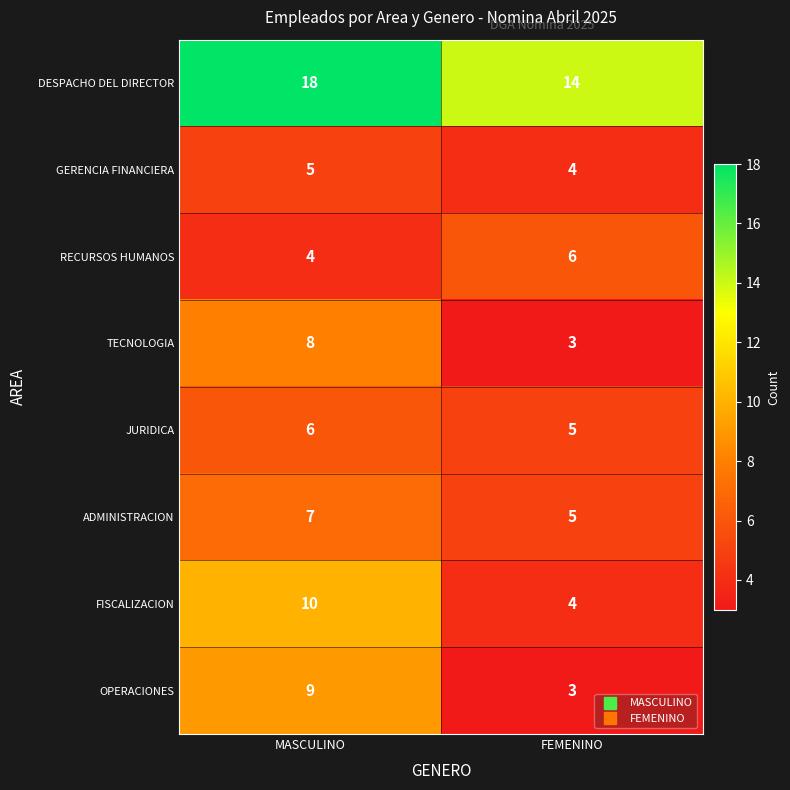

The RECURSOS HUMANOS series shows 10 at FEMENINO. True or false?

False